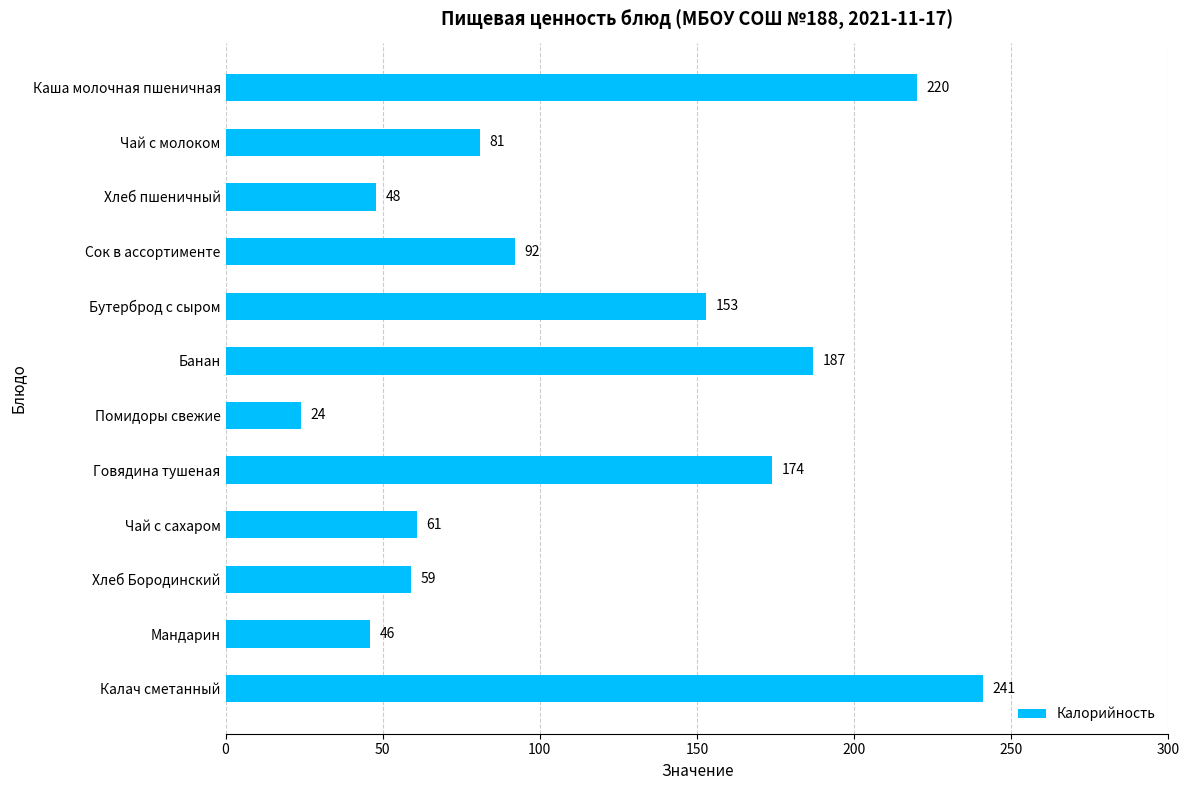

True or false: the data shows 81 at Чай с молоком.

True